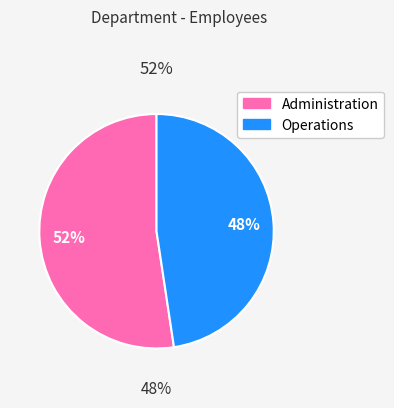

Is there a majority slice in this chart?

Yes